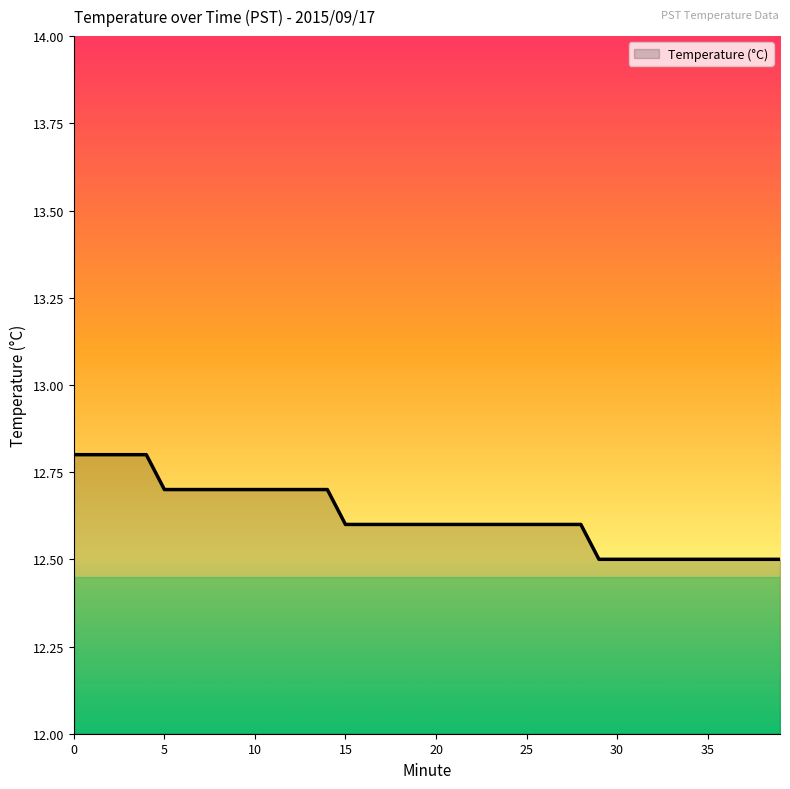

What is the smallest value displayed?

12.5